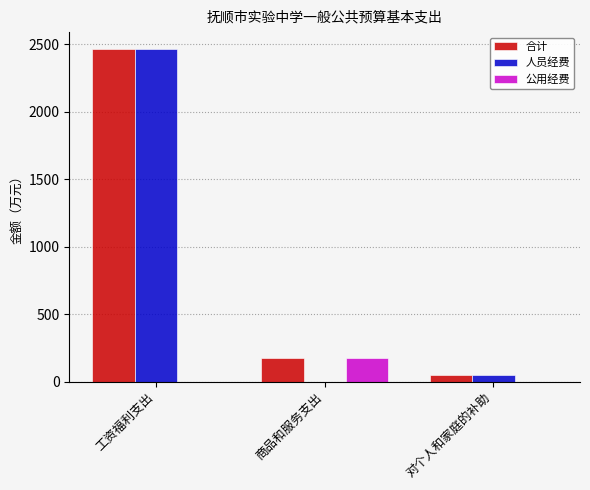

The value of 人员经费 at 工资福利支出 is 763.0. True or false?

False